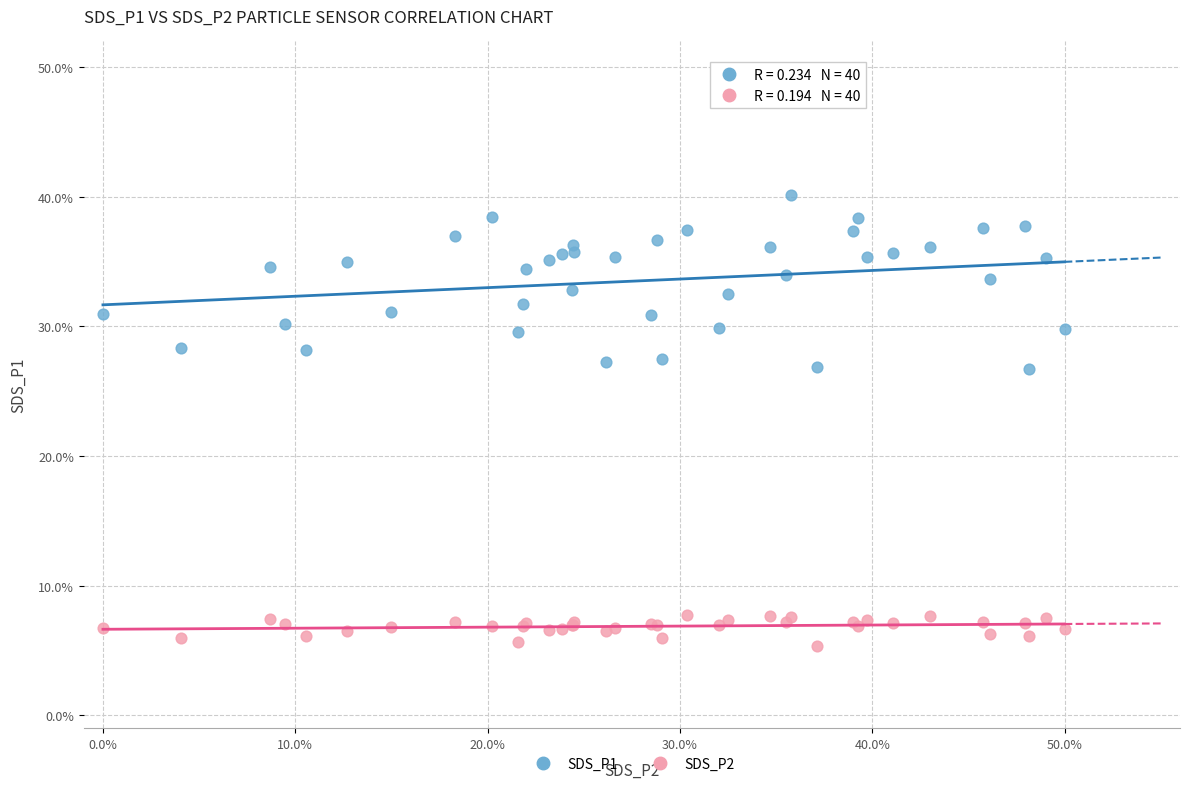

What are all the series names shown in the legend?

SDS_P1, SDS_P2